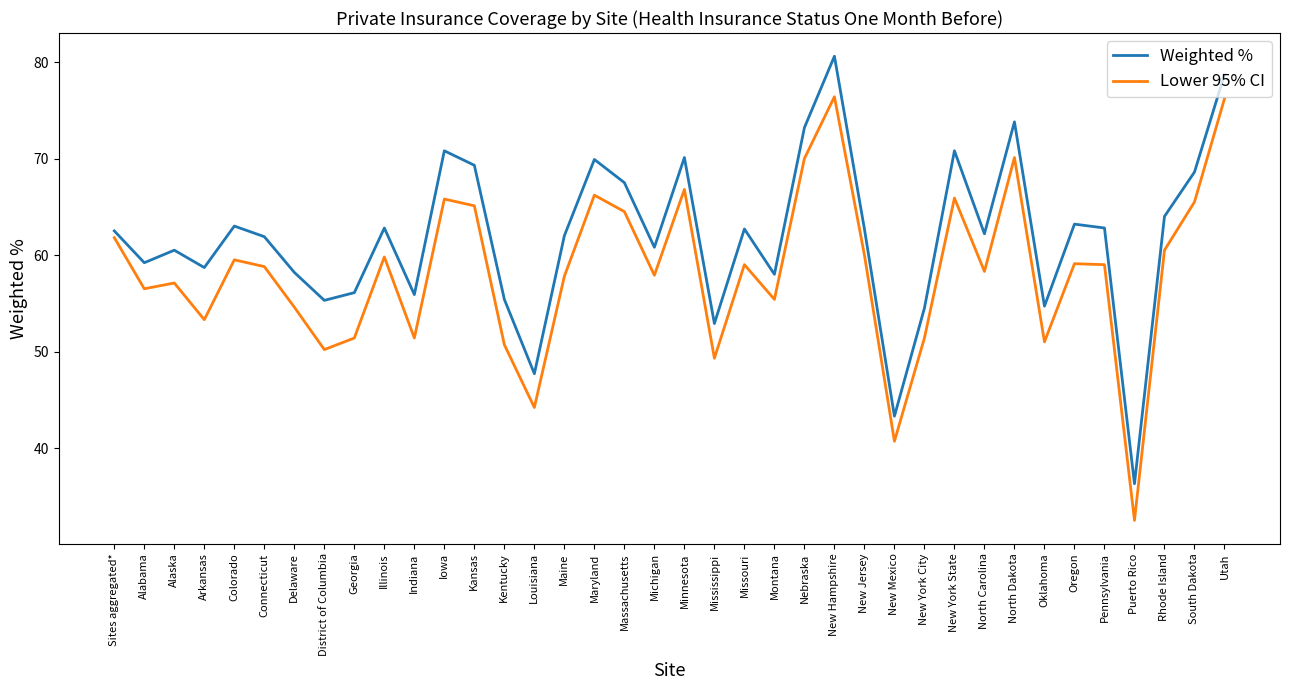

What position from the left is Nebraska?

24